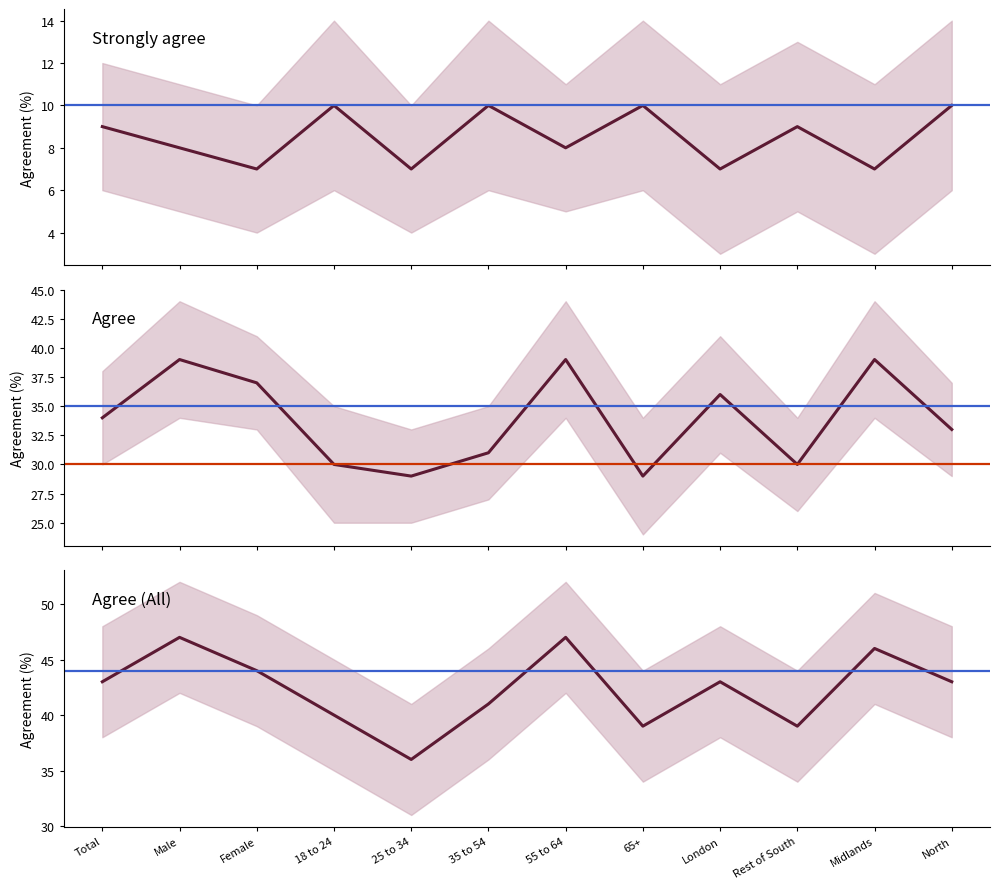

How many lines are shown in the chart?

3